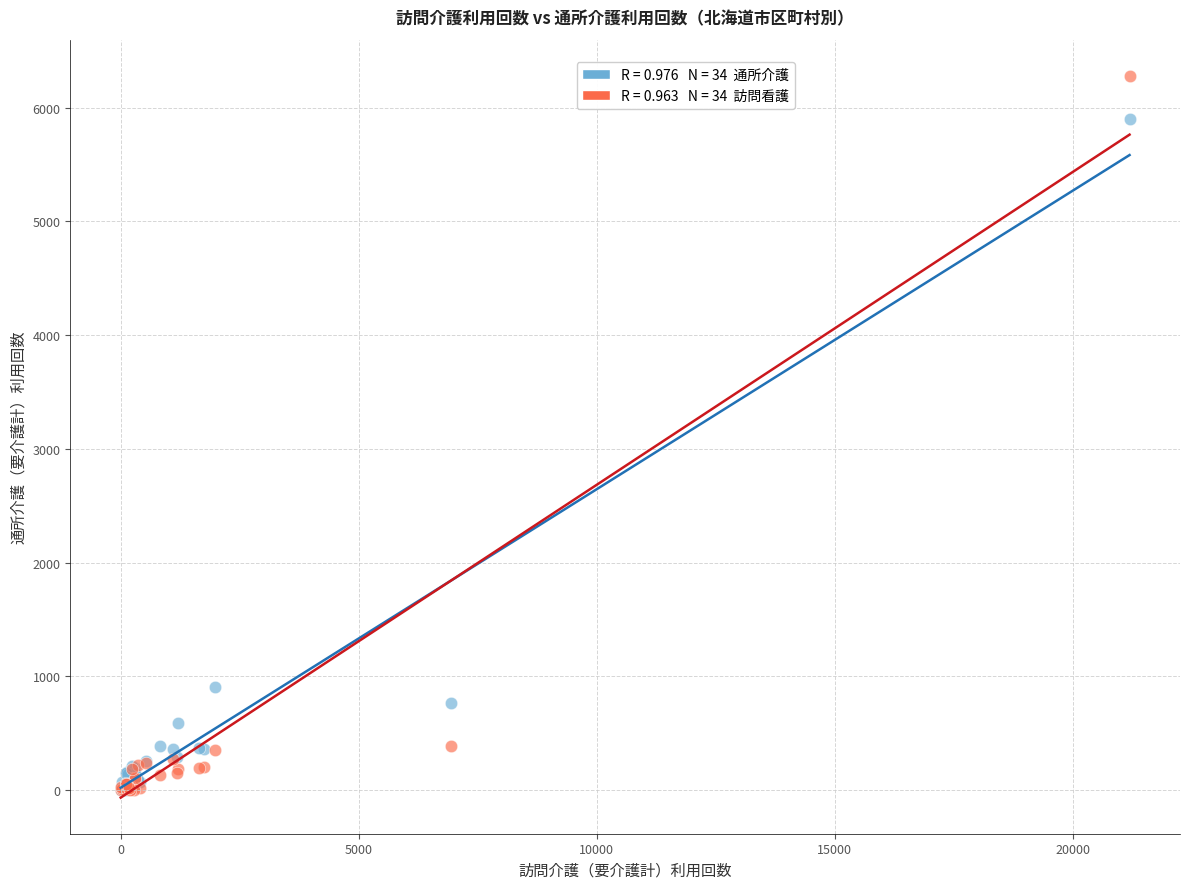

Across all series, what Y value is closest to 3139?

902